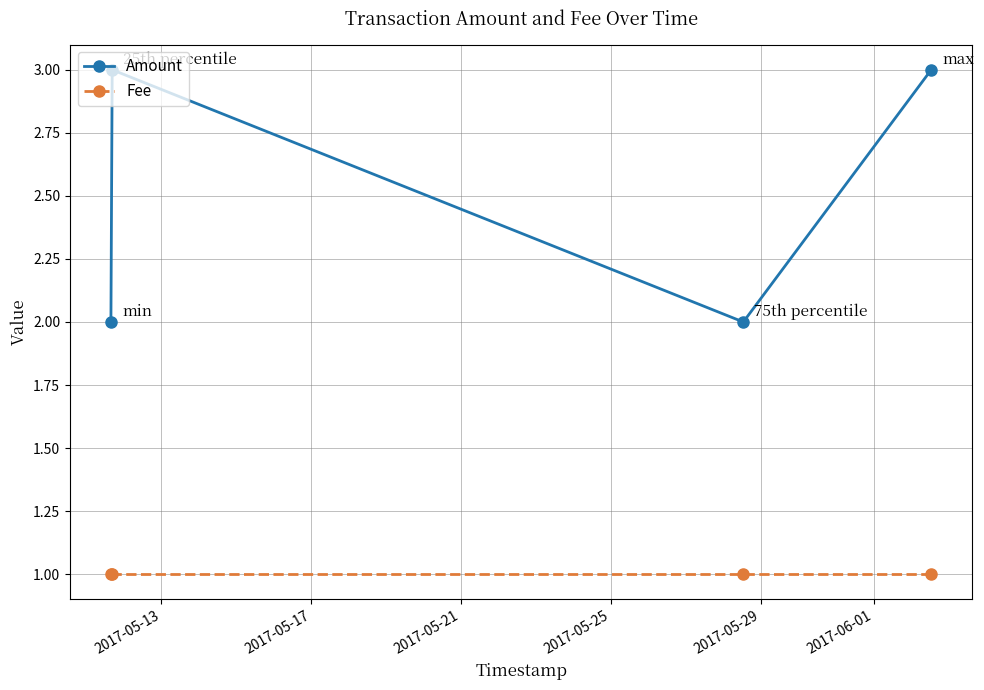

What is the sum of all Fee values?

4